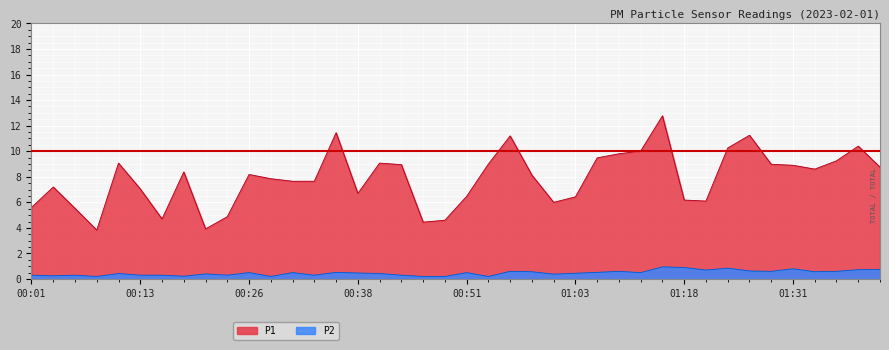

Is it true that P1 equals 12.8 at 01:16?

True